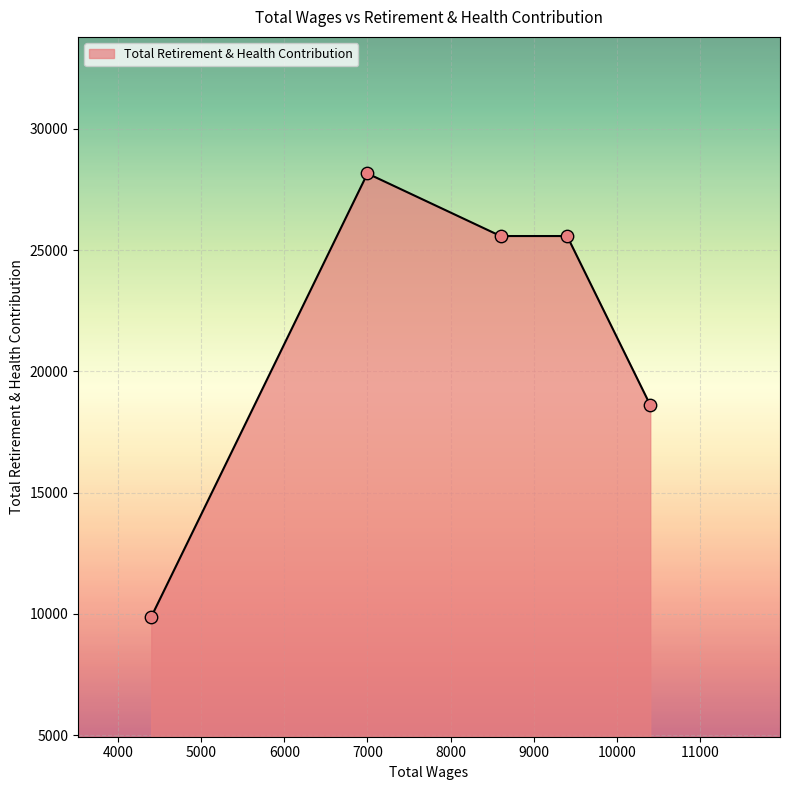

True or false: there are more than 2 points higher than both neighbors.

False